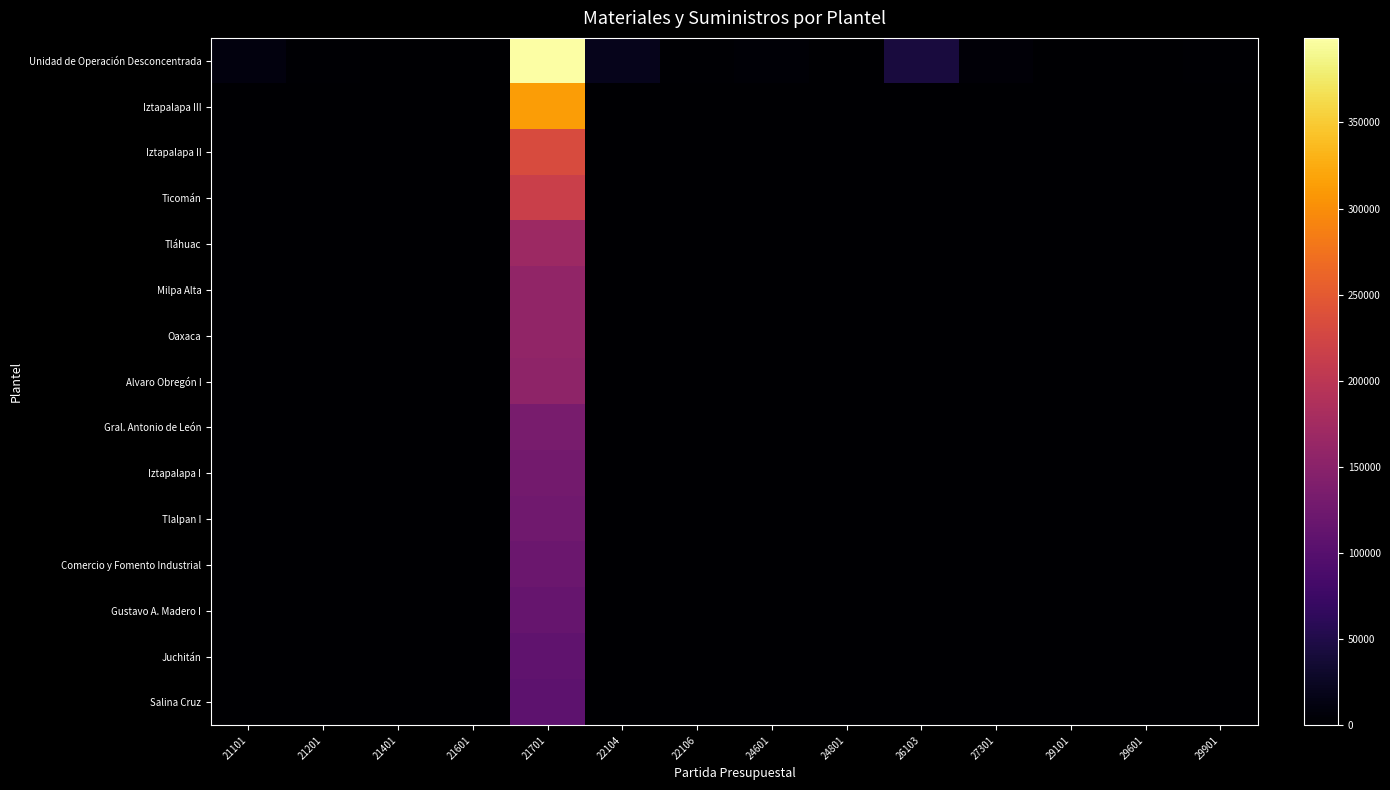

Which series has the widest spread of values?

Unidad de Operación Desconcentrada